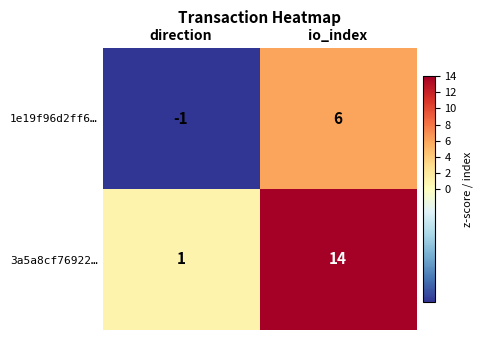

What value does the 1e19f96d2ff6… series have at io_index?

6